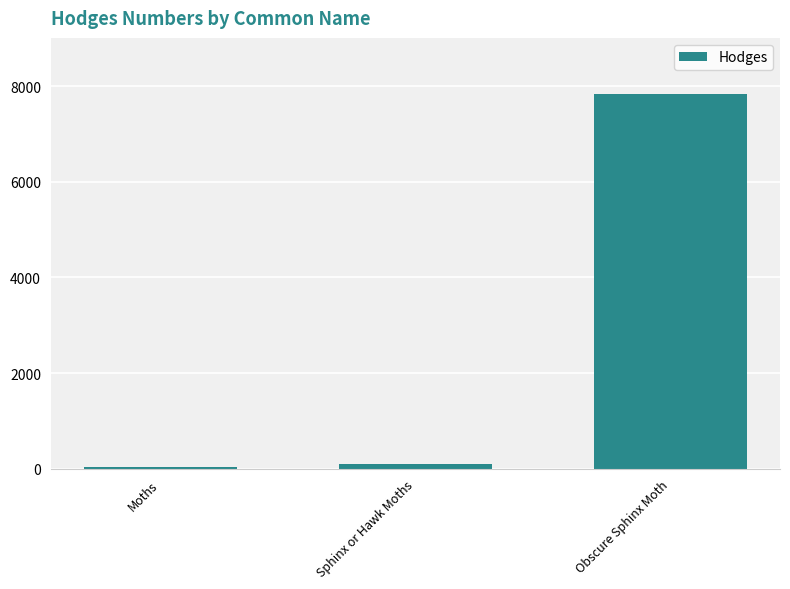

Which label corresponds to the largest value in the chart?

Obscure Sphinx Moth